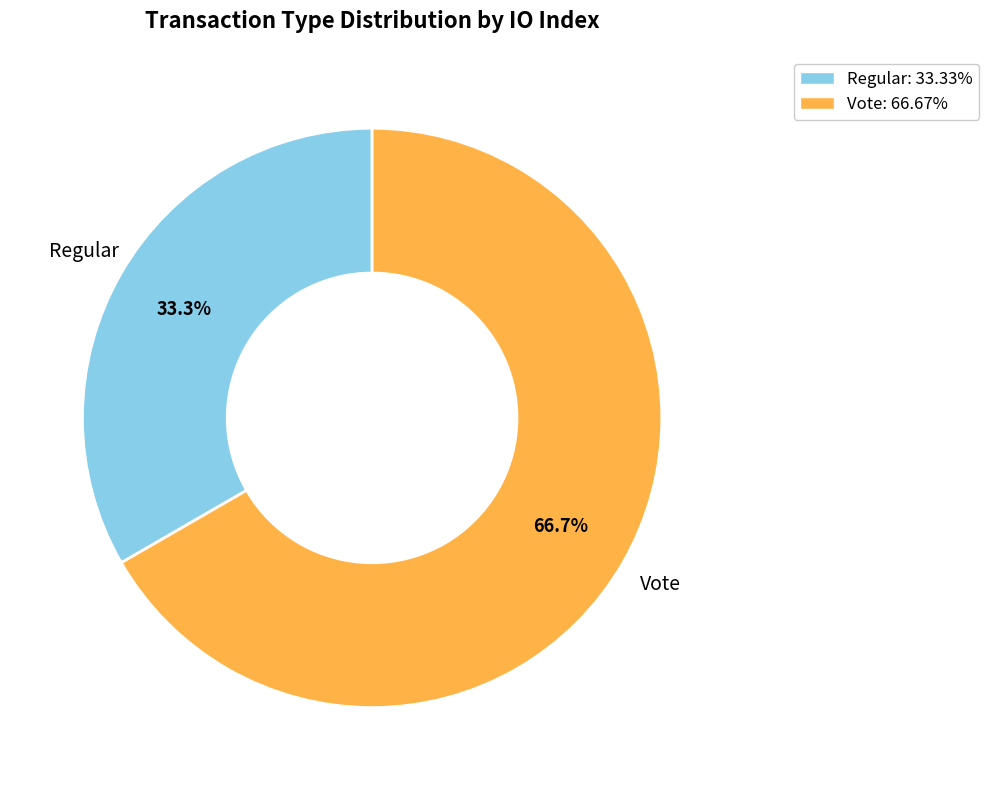

What is the smallest slice in the pie chart?

Regular